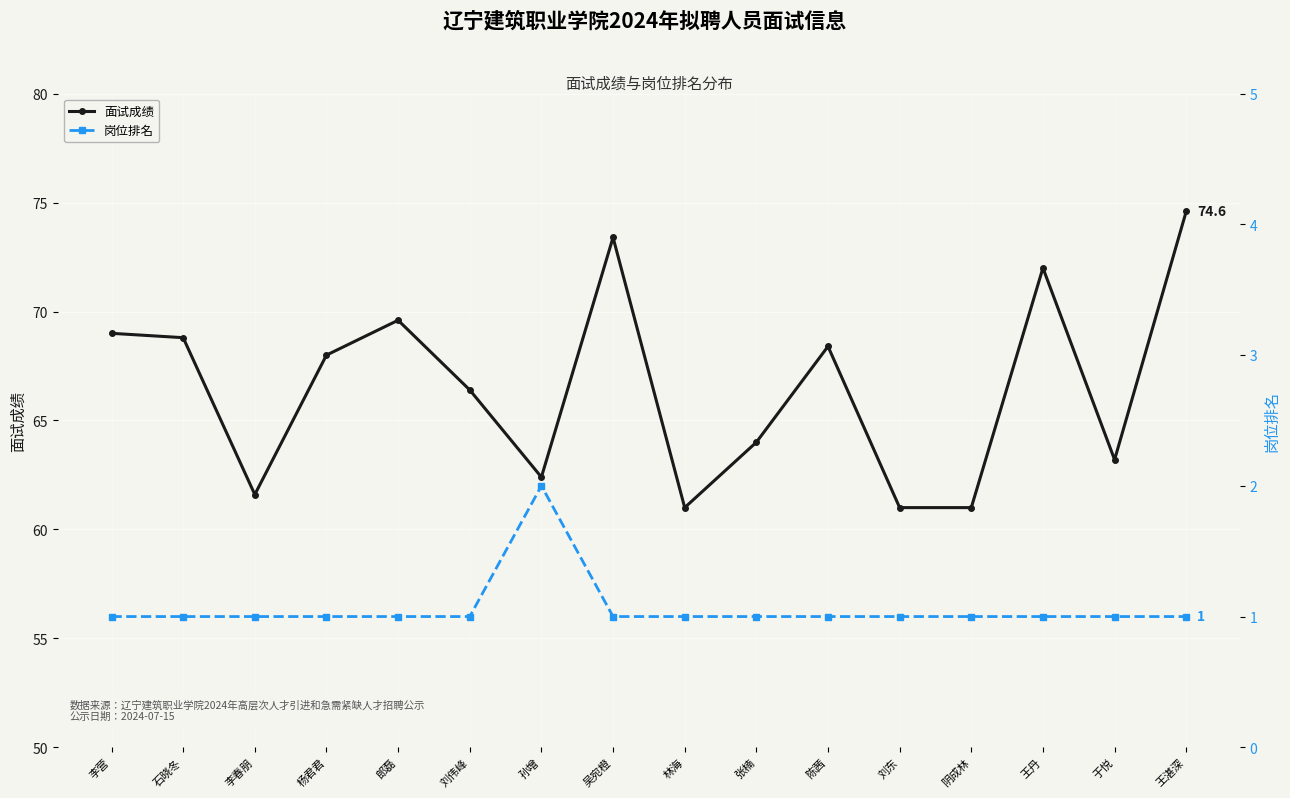

Is it true that 岗位排名 equals 1.0 at 刘东?

True